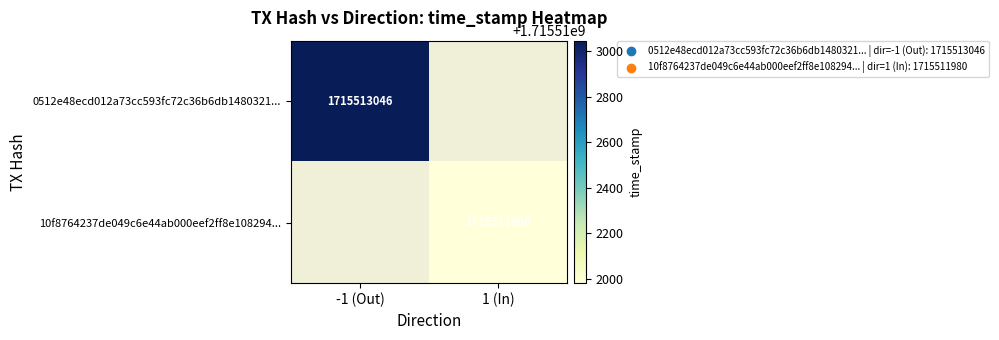

Which series changed the most between direction and time_stamp?

0512e48ecd012a73cc593fc72c36b6db1480321